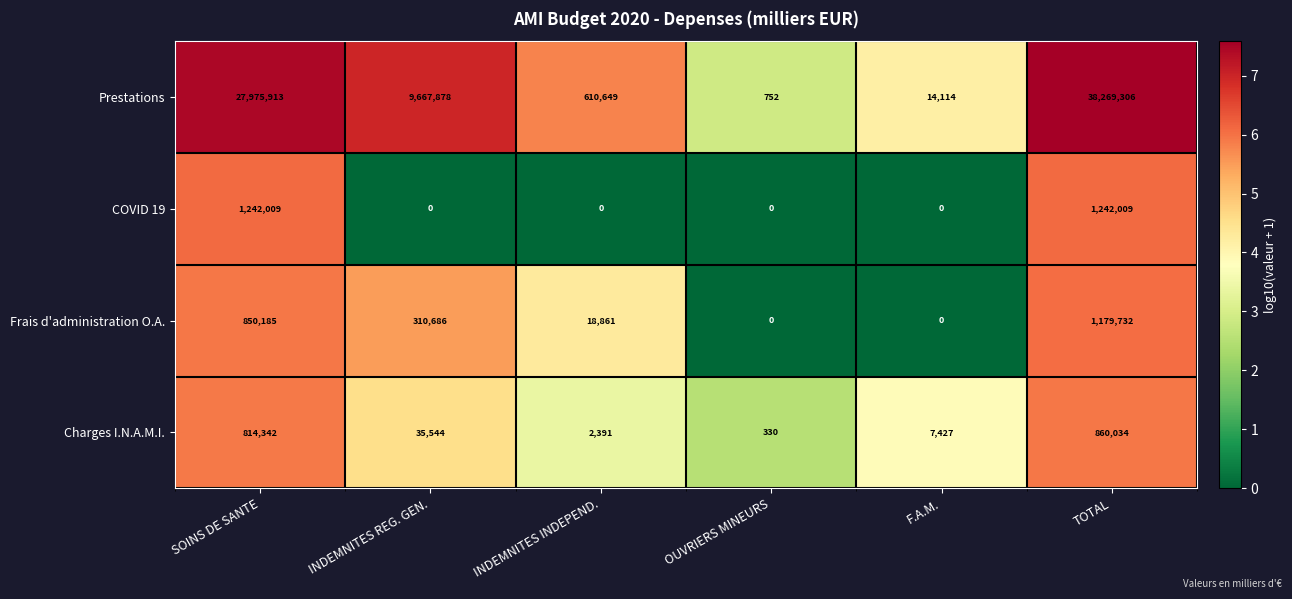

At TOTAL, list the series in order from smallest to largest.

Charges I.N.A.M.I., Frais d'administration O.A., COVID 19, Prestations